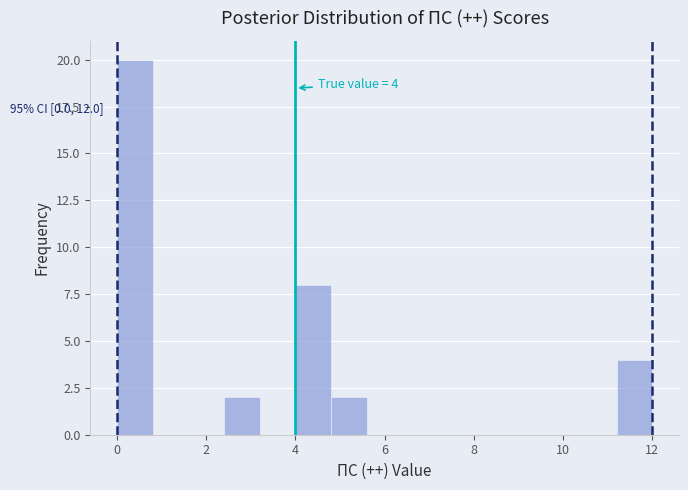

Over which range of the x-axis is the bar tallest?

0.0 to 0.8